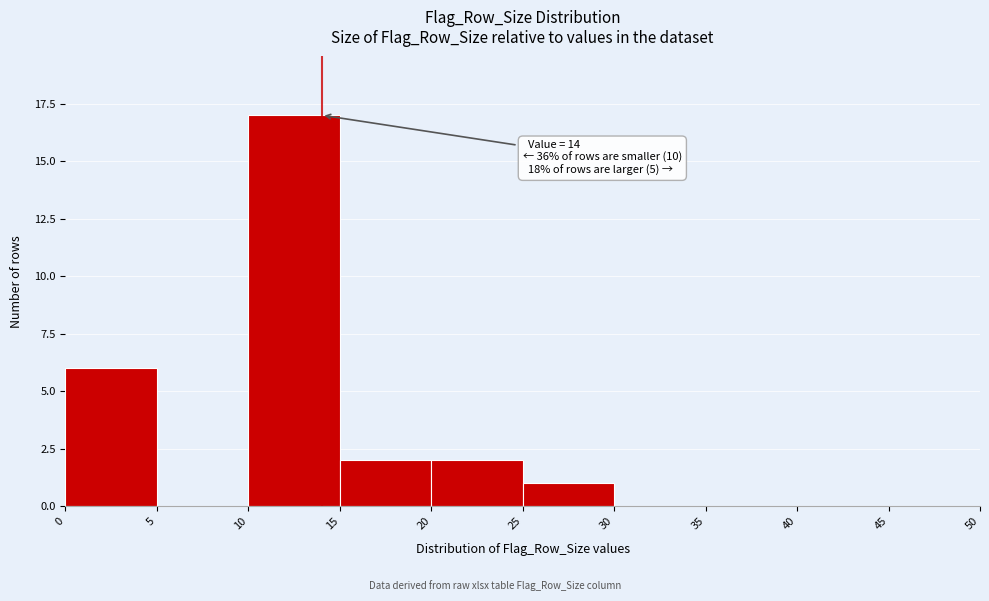

Over which range of the x-axis is the bar tallest?

10 to 15